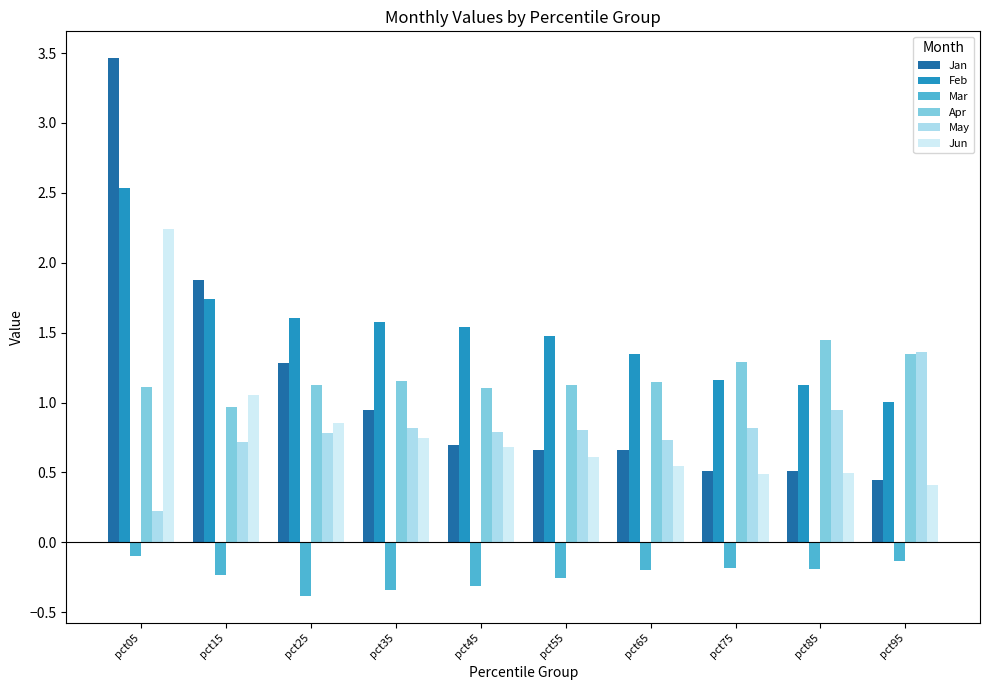

What is the sum of the Jan values at pct15 and pct45?

2.6